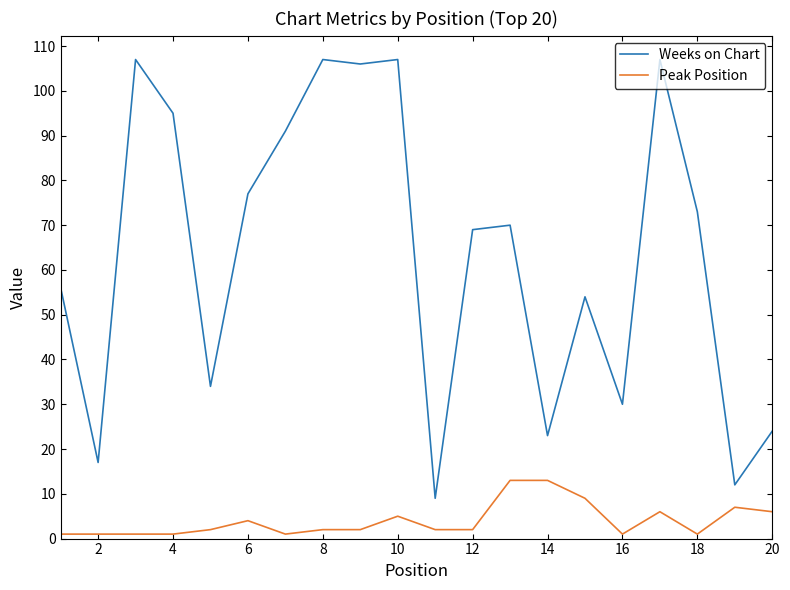

True or false: Peak Position and Weeks on Chart intersect in this chart.

False